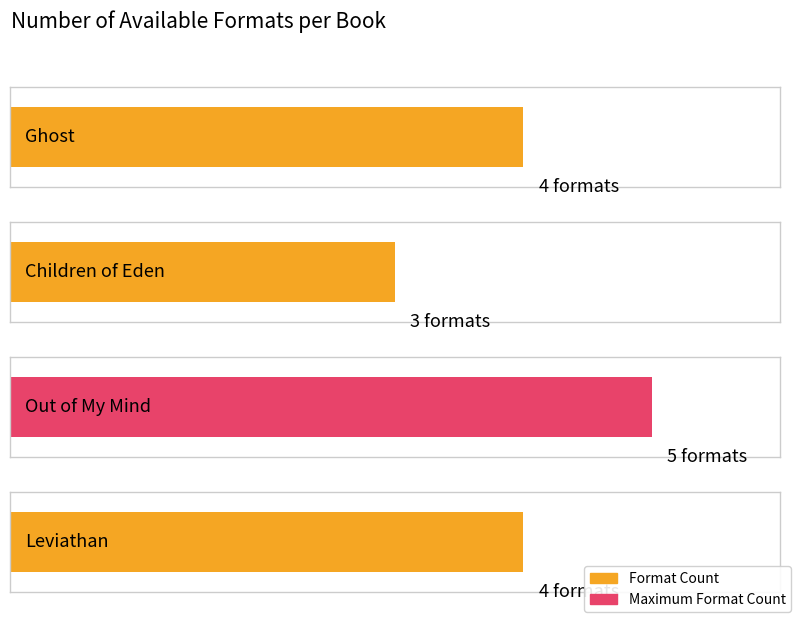

The chart shows a value of 4 at Leviathan. True or false?

True